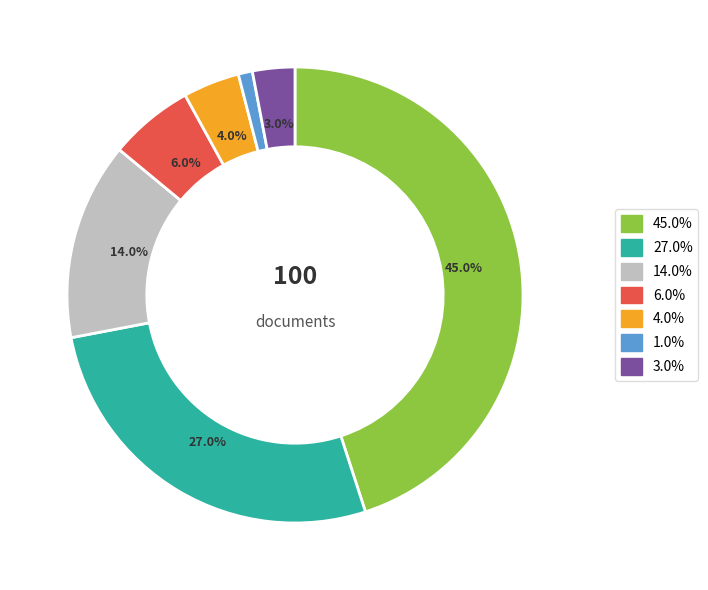

Count the number of slices in the pie.

7